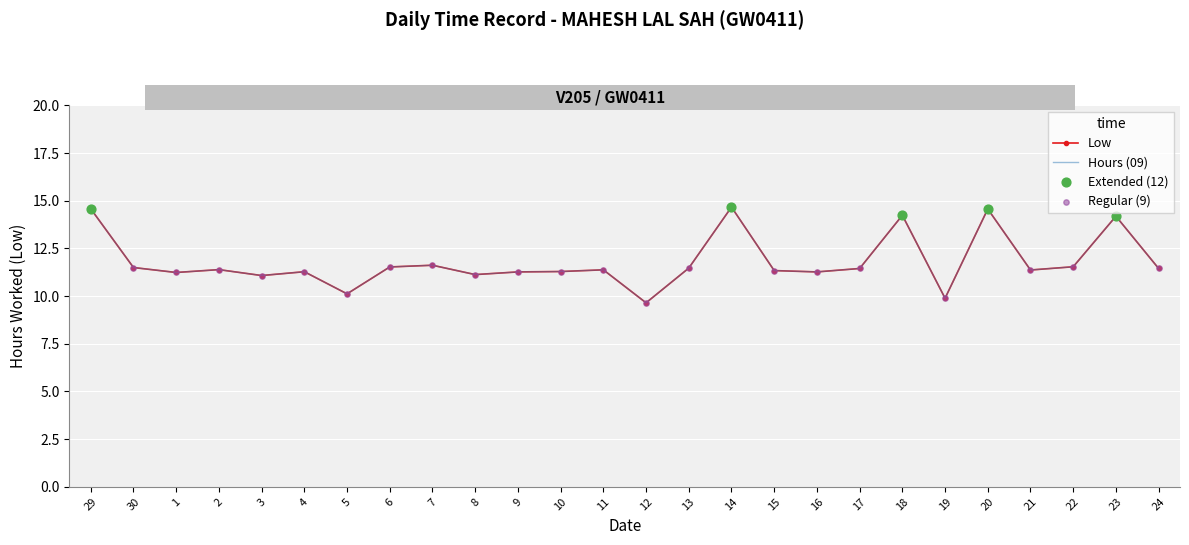

Which has a higher value, 1 or 7?

7